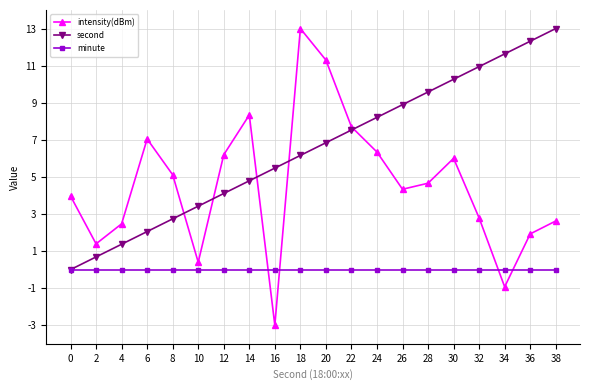

Between which two adjacent categories do minute and intensity(dBm) first intersect?

14 and 16